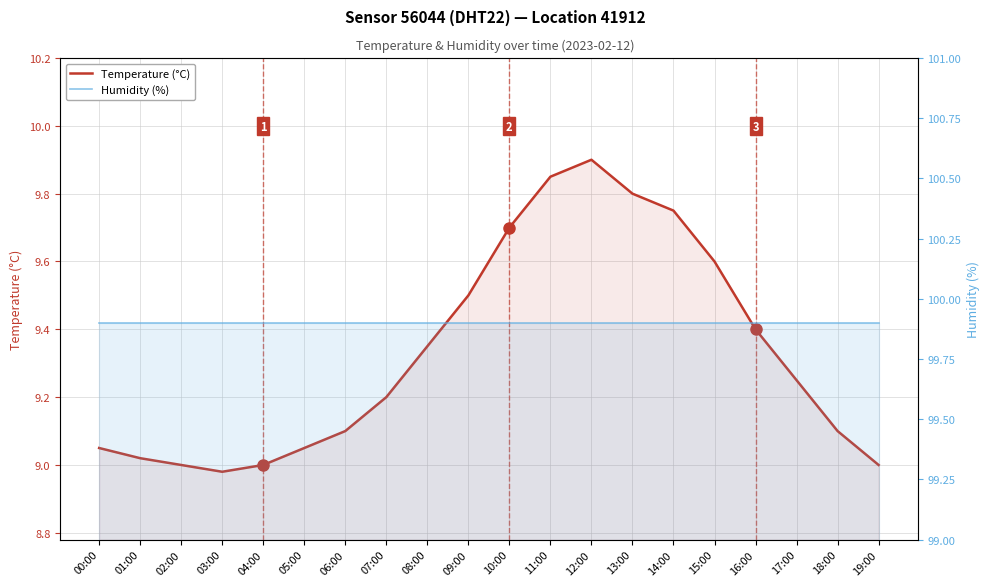

True or false: Humidity (%) has a value of 138.8 at 12:00.

False